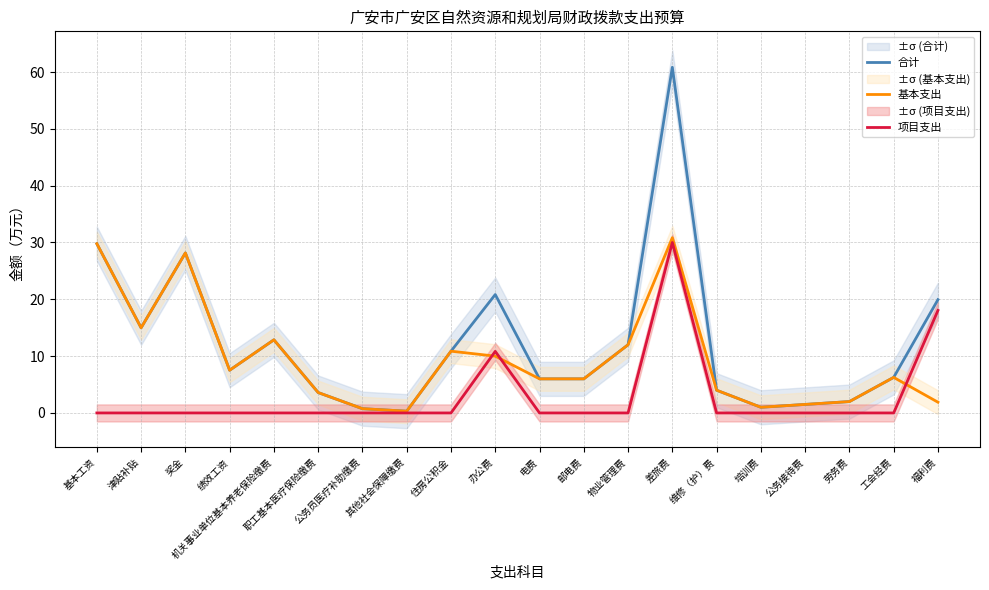

List the series in order of their peak value, lowest first.

项目支出, 基本支出, 合计